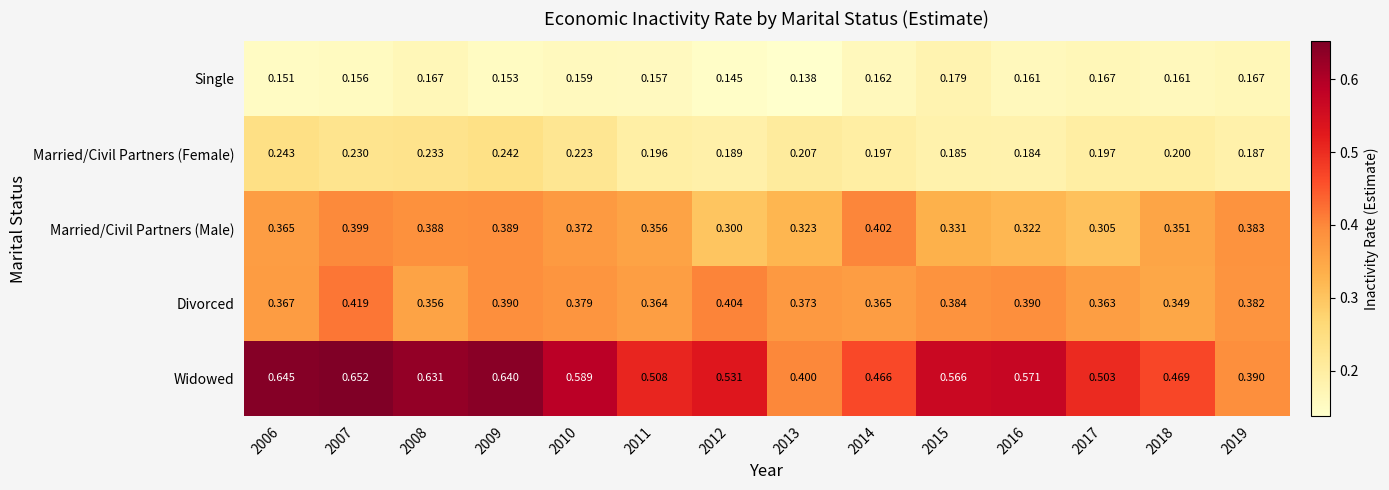

Which series has the largest total across all categories?

Widowed